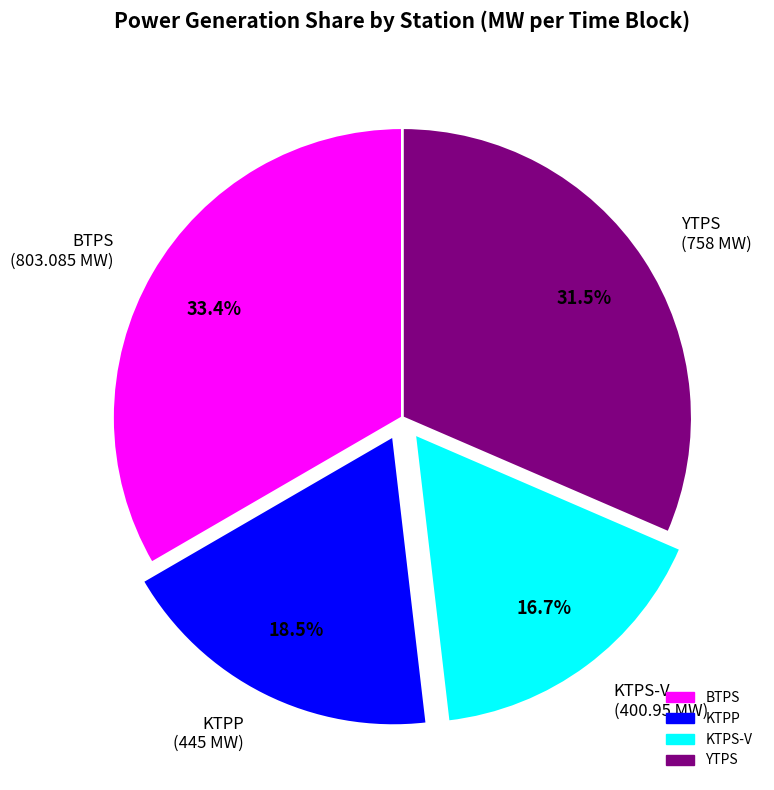

Does YTPS represent more than half of the total?

No